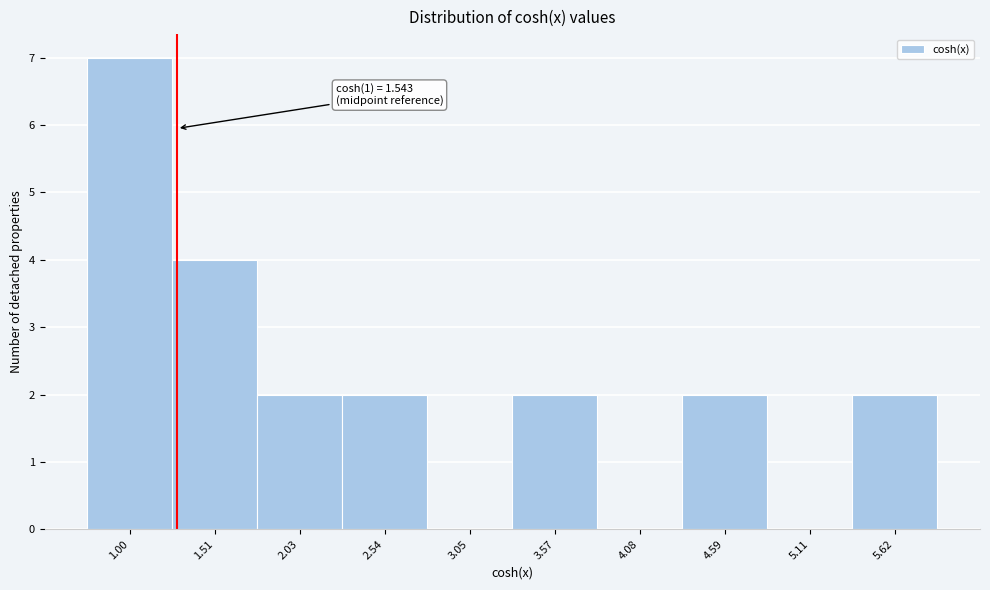

Reading left to right, transcribe all the data shown in this chart.

1.00=7	1.51=4	2.03=2	2.54=2	3.05=0	3.57=2	4.08=0	4.59=2	5.11=0	5.62=2